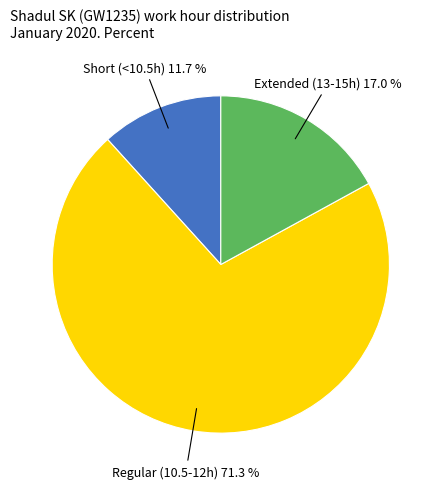

Is there any slice that represents more than half of the pie?

Yes